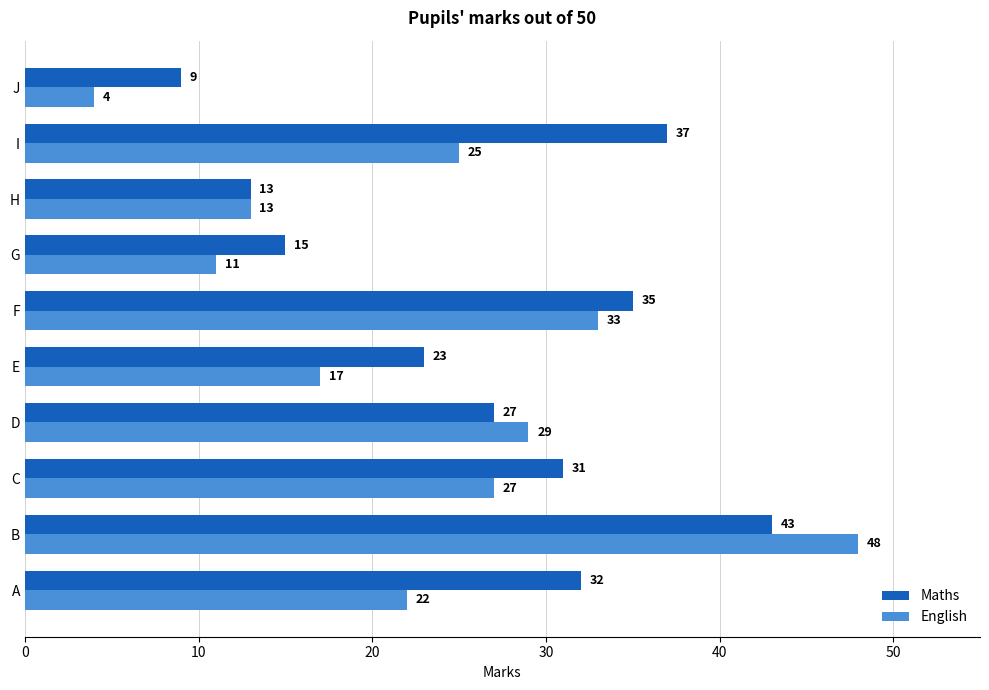

Which series has the largest total across all categories?

Maths